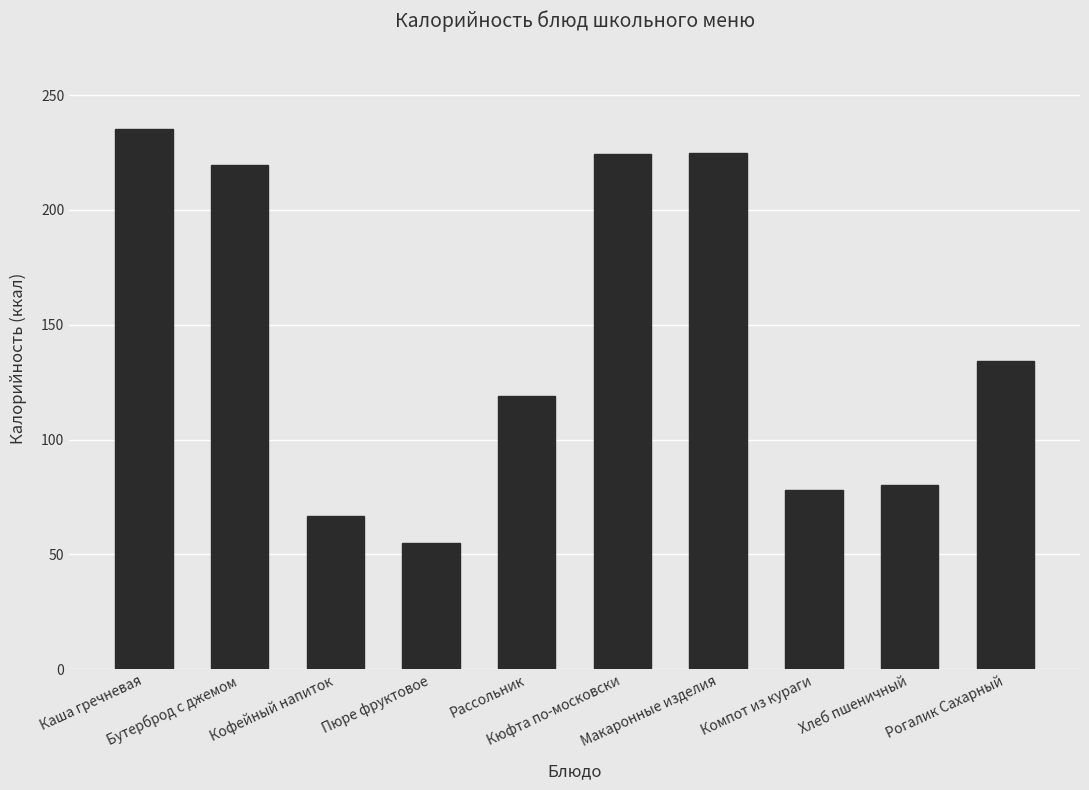

Approximately how many times larger is the value at Пюре фруктовое compared to Бутерброд с джемом?

0.3